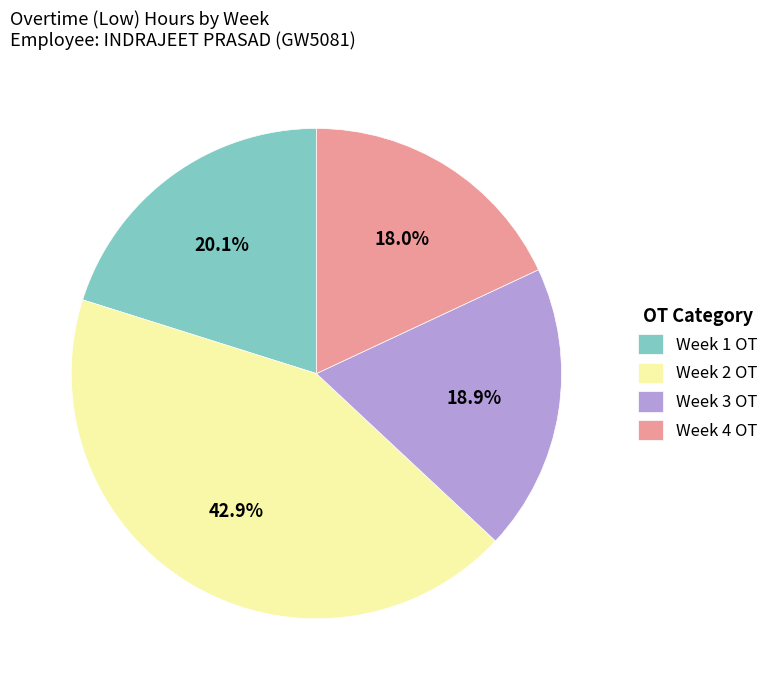

Between Week 2 OT and Week 1 OT, which is larger?

Week 2 OT